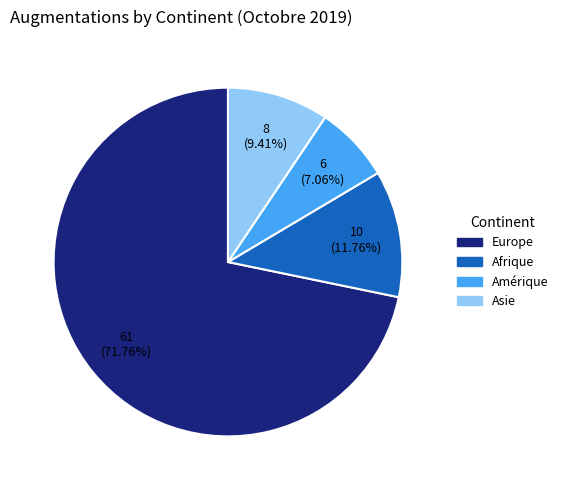

How many slices are in this pie chart?

4